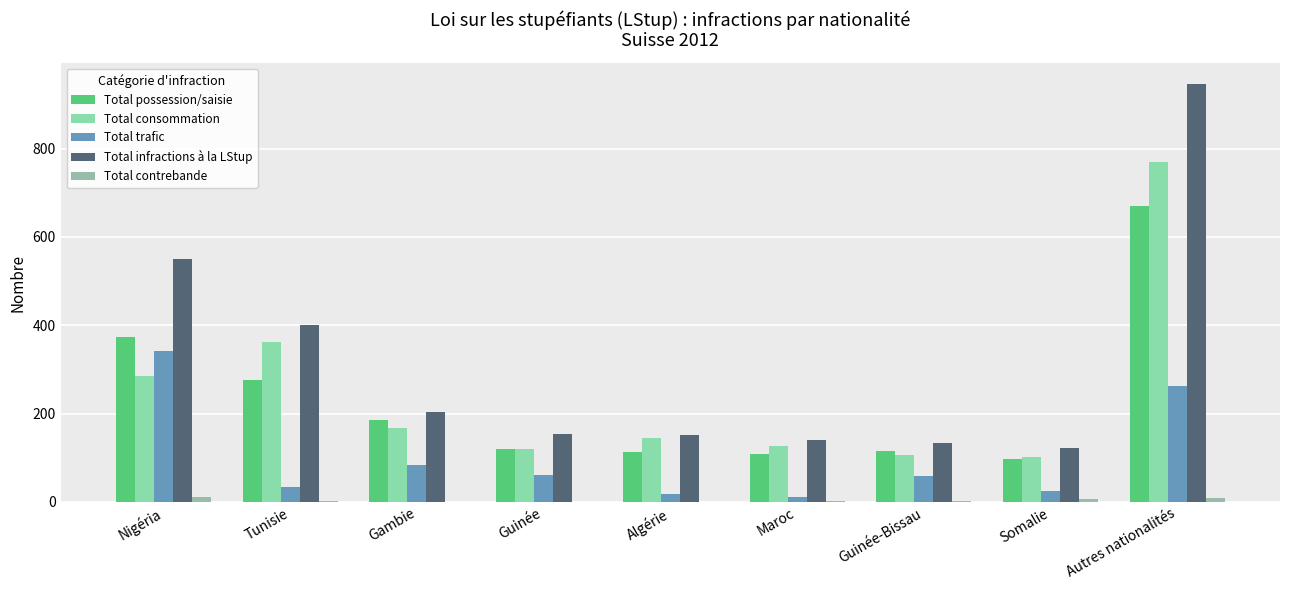

True or false: Total trafic has a value of 263 at Autres nationalités.

True